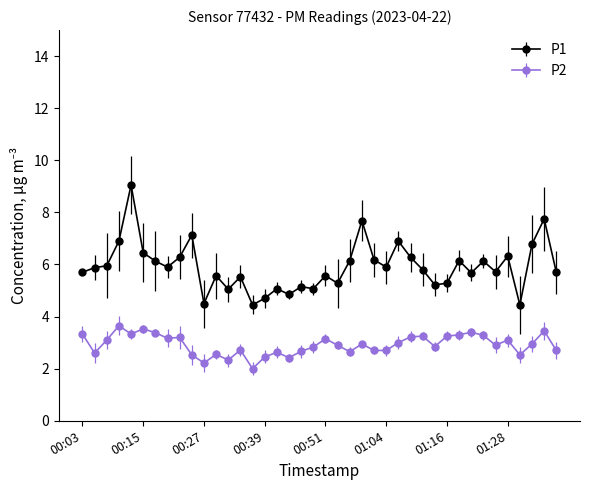

Rank the series by their maximum value, from lowest to highest.

P2, P1